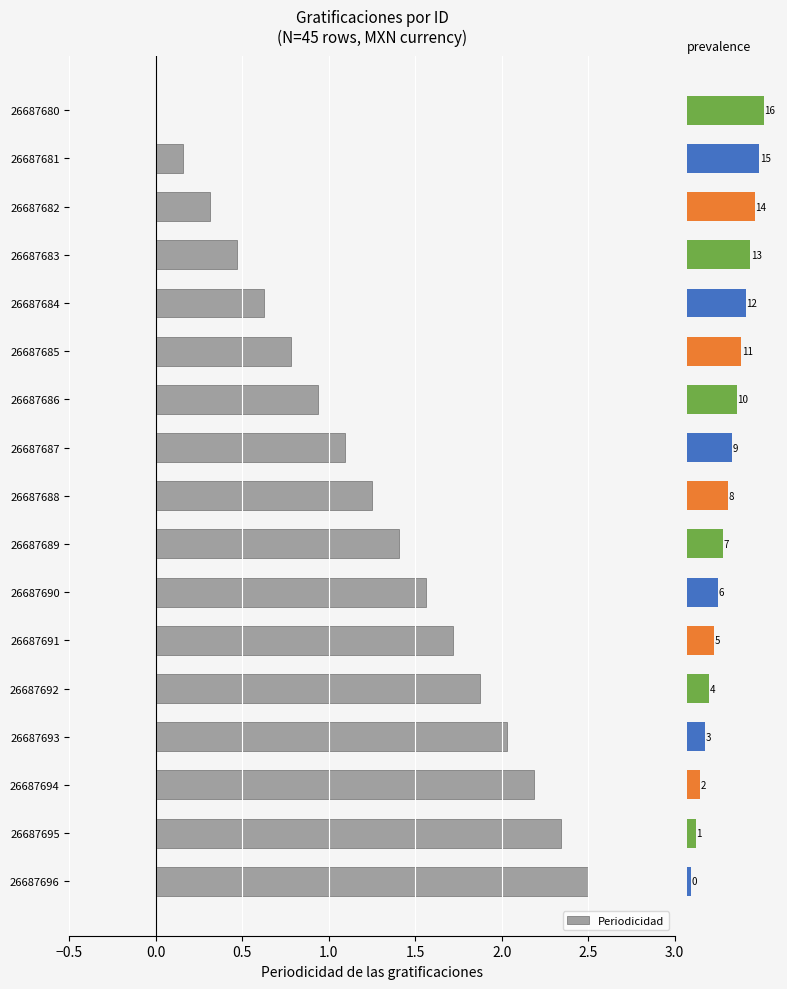

What is the maximum value shown in the chart?

2.5